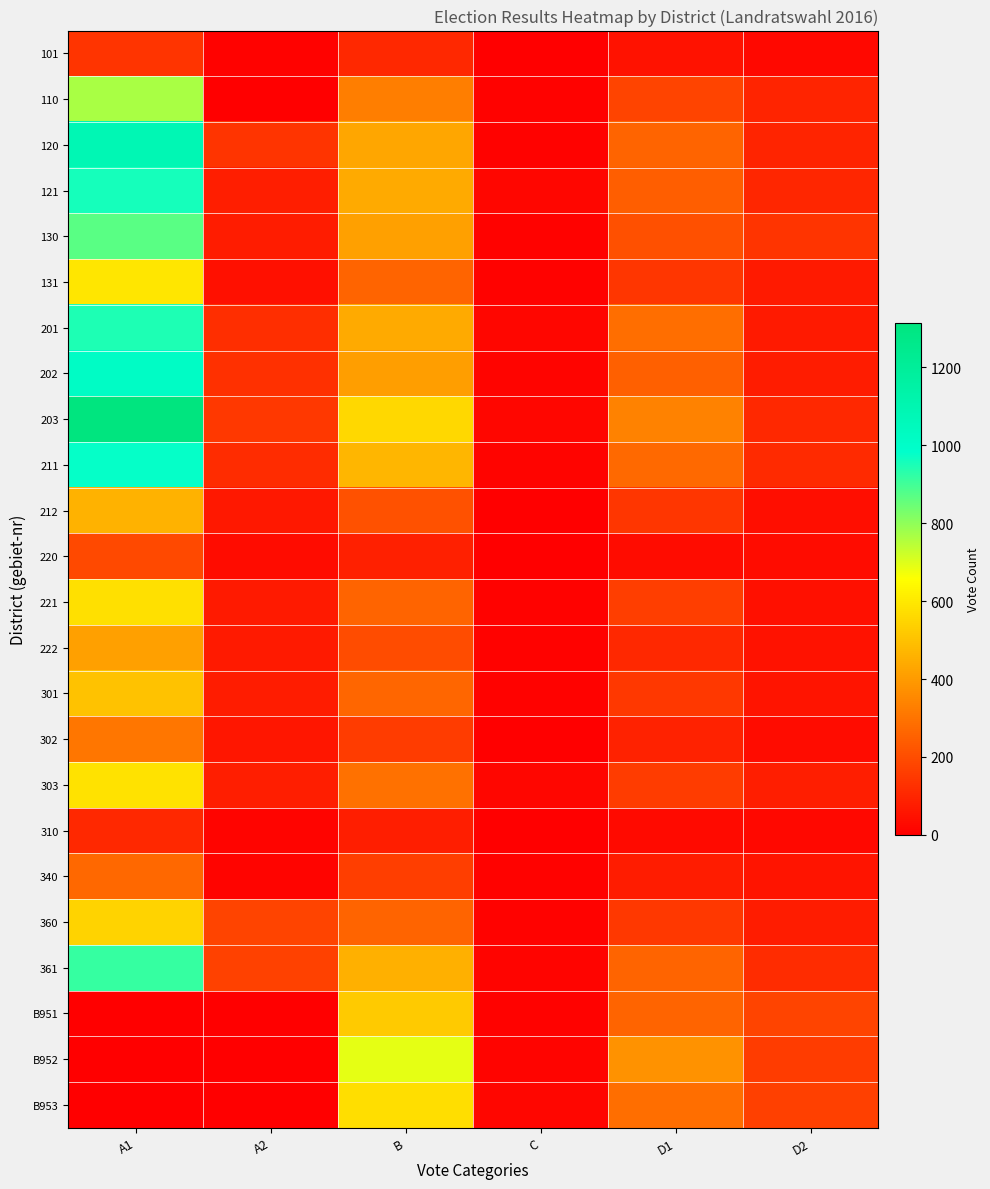

Reading left to right, transcribe all the data shown in this chart.

101: A1=134	A2=8	B=104	C=5	D1=49	D2=21
110: A1=768	A2=0	B=326	C=9	D1=178	D2=97
120: A1=1085	A2=135	B=429	C=9	D1=261	D2=96
121: A1=958	A2=77	B=441	C=18	D1=246	D2=102
130: A1=870	A2=73	B=415	C=7	D1=207	D2=135
131: A1=590	A2=44	B=257	C=9	D1=143	D2=70
201: A1=948	A2=121	B=436	C=19	D1=283	D2=68
202: A1=1014	A2=128	B=410	C=12	D1=248	D2=76
203: A1=1313	A2=144	B=557	C=18	D1=336	D2=107
211: A1=977	A2=117	B=467	C=13	D1=274	D2=108
212: A1=460	A2=66	B=215	C=5	D1=141	D2=41
220: A1=193	A2=33	B=83	C=3	D1=35	D2=33
221: A1=575	A2=68	B=258	C=8	D1=162	D2=45
222: A1=415	A2=67	B=197	C=7	D1=105	D2=50
301: A1=501	A2=74	B=264	C=9	D1=148	D2=56
302: A1=303	A2=61	B=158	C=4	D1=91	D2=34
303: A1=582	A2=77	B=295	C=20	D1=155	D2=82
310: A1=105	A2=13	B=78	C=3	D1=29	D2=24
340: A1=267	A2=12	B=164	C=10	D1=76	D2=52
360: A1=546	A2=175	B=257	C=6	D1=144	D2=74
361: A1=918	A2=172	B=455	C=12	D1=257	D2=113
B951: A1=0	A2=0	B=520	C=7	D1=258	D2=179
B952: A1=0	A2=0	B=690	C=12	D1=376	D2=155
B953: A1=0	A2=0	B=572	C=16	D1=284	D2=166